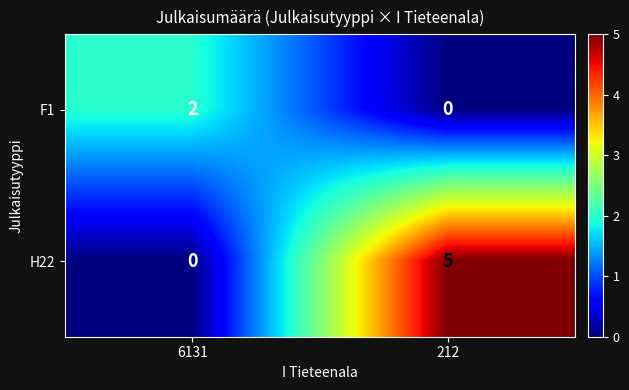

How many data points does each series have?

2